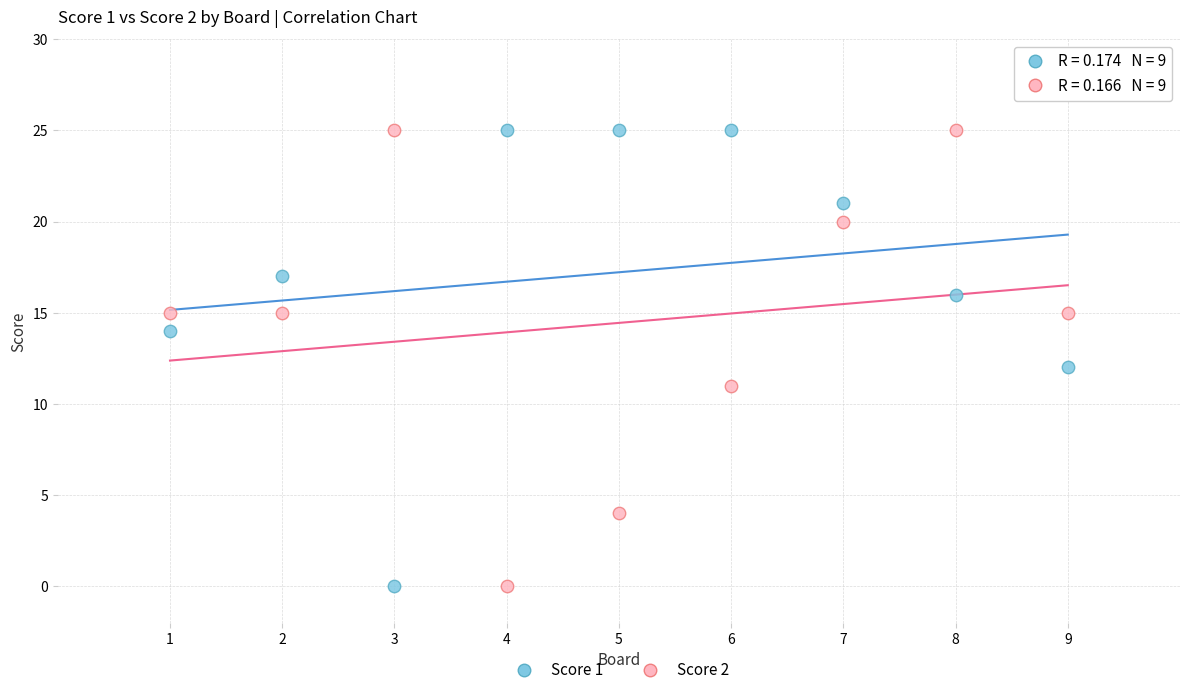

What is the X range (max minus min) for the scatter plot?

8